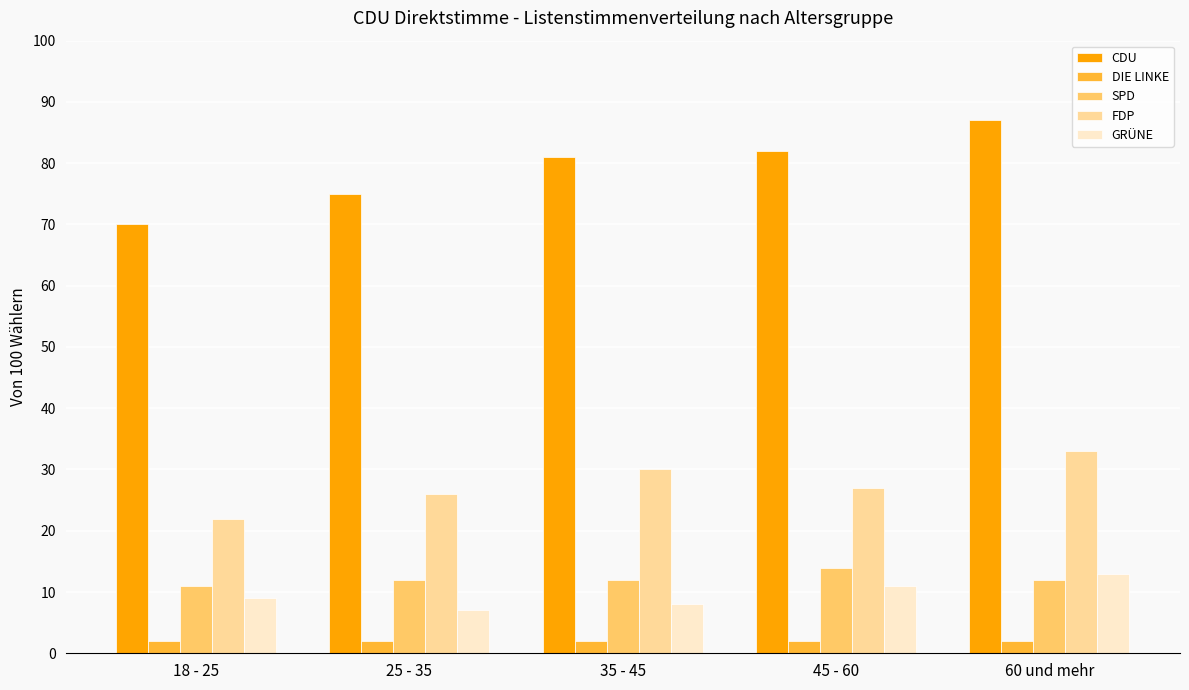

Which label corresponds to the largest value in the chart?

60 und mehr